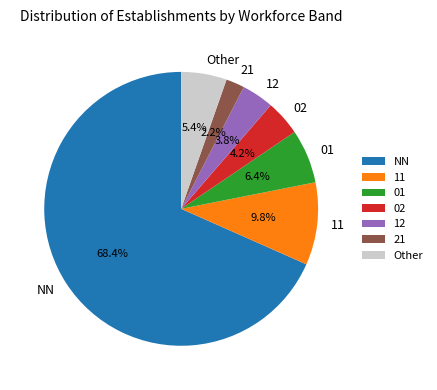

Which category accounts for the majority?

NN